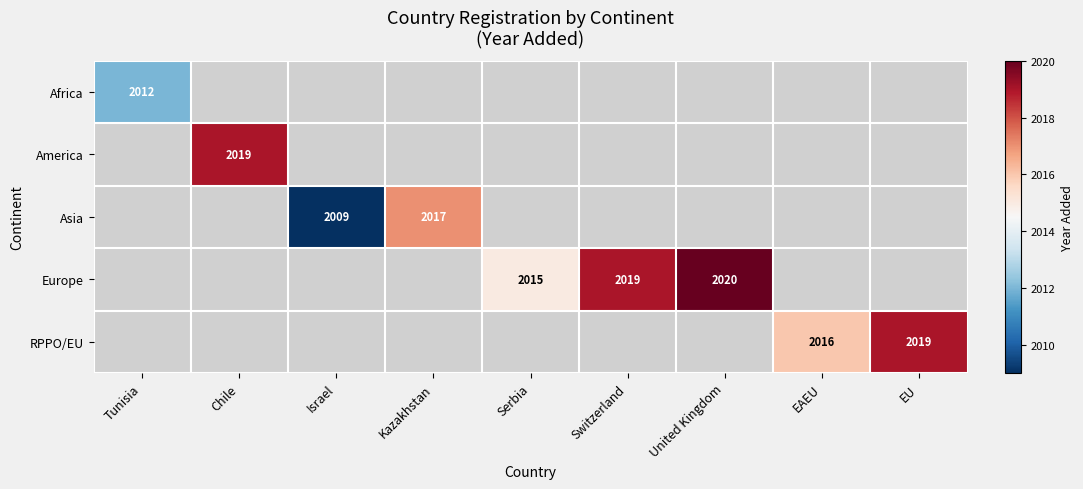

True or false: Europe has a value of 1303.8 at Switzerland.

False